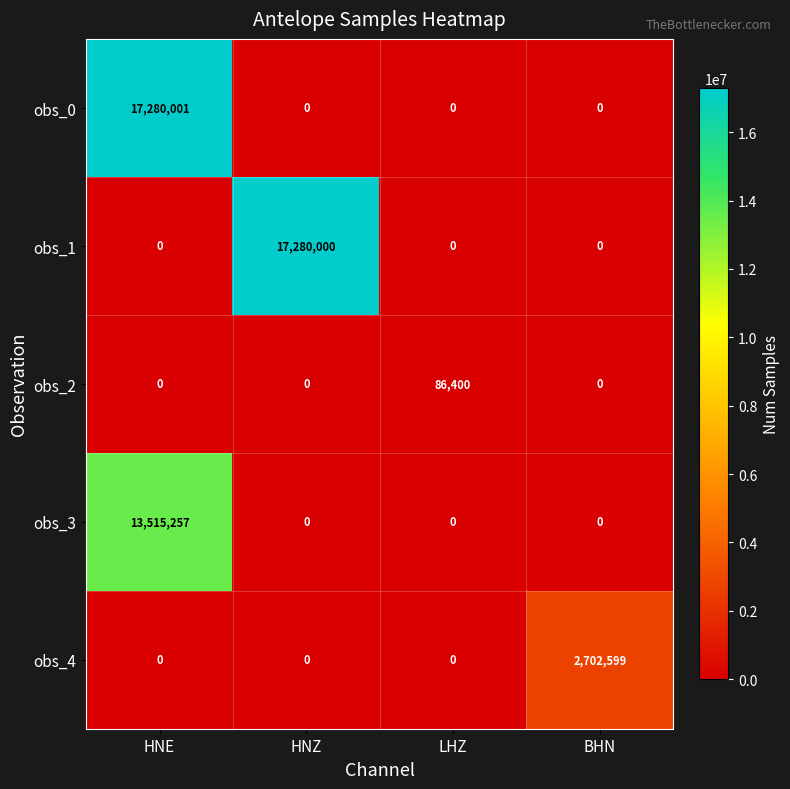

How many series are shown in this chart?

5